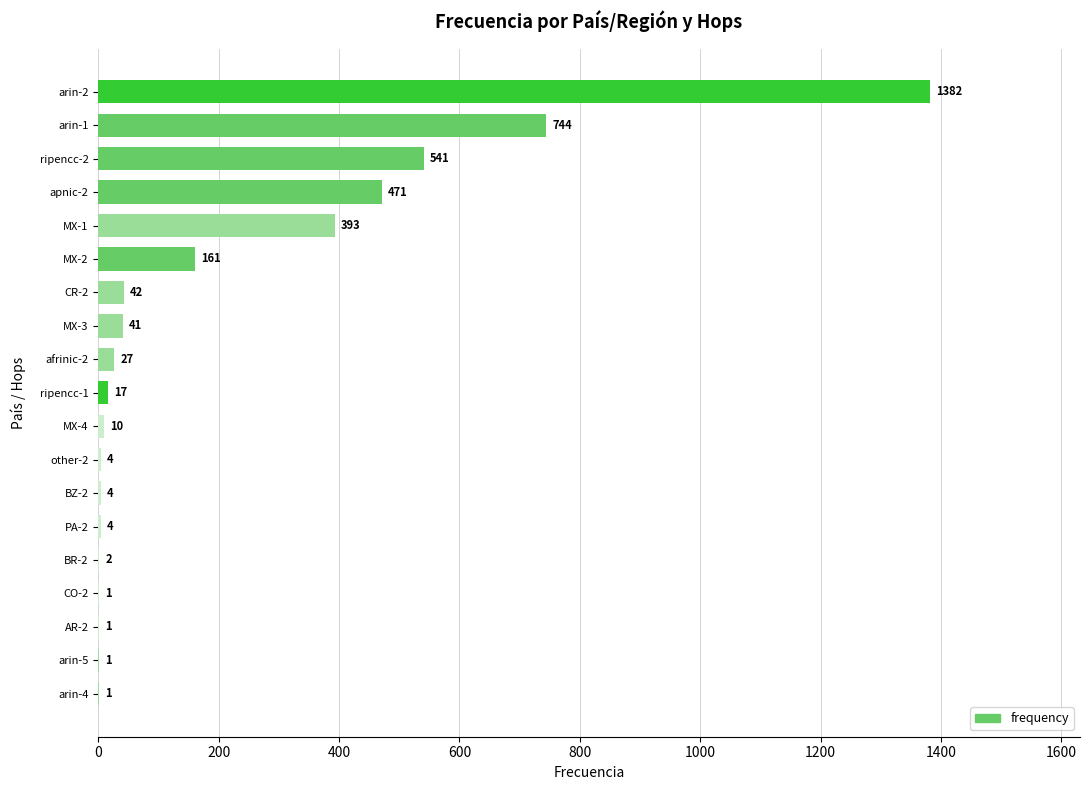

At which label is the value closest to 691?

arin-1